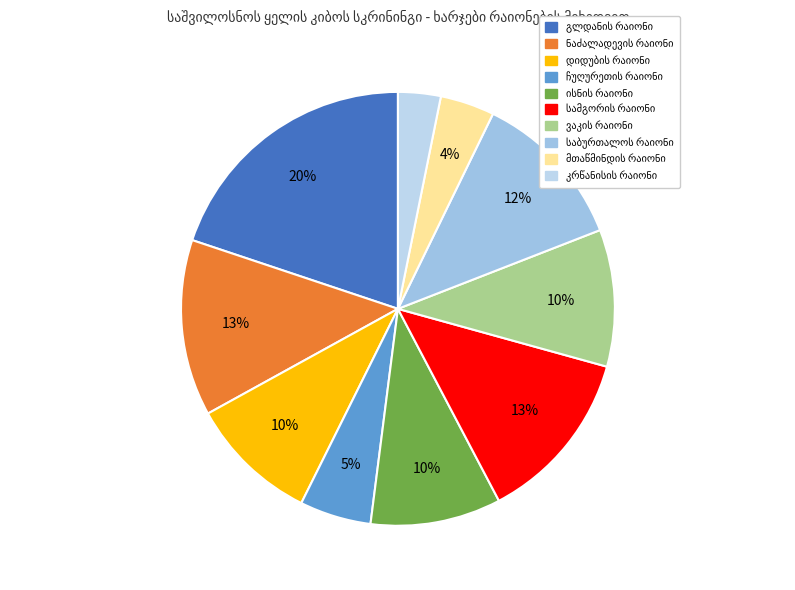

What is the largest slice in the pie chart?

გლდანის რაიონი